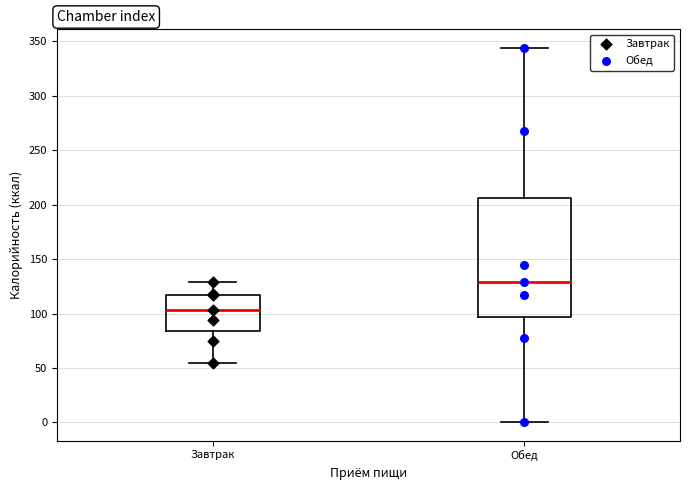

Reading left to right, transcribe this box plot: for each box, give where its median line is, the range the box spans, and where its two whiskers end, as read against the y-axis. The values are not printed on the chart, so give them approximately, as read against the axis.

Завтрак: median 105, box 85 to 115, whiskers 55 to 130
Обед: median 130, box 95 to 205, whiskers 0 to 345